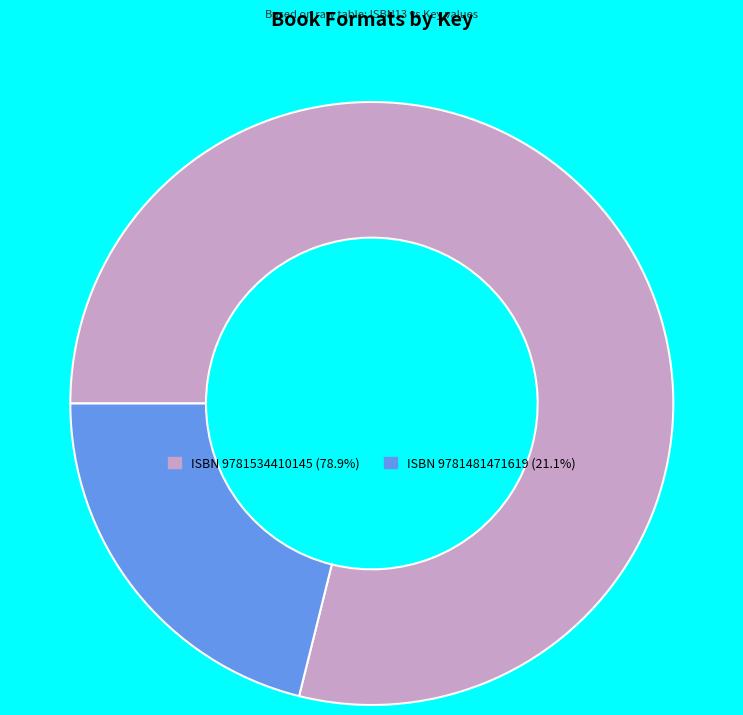

How many slices are in this pie chart?

2